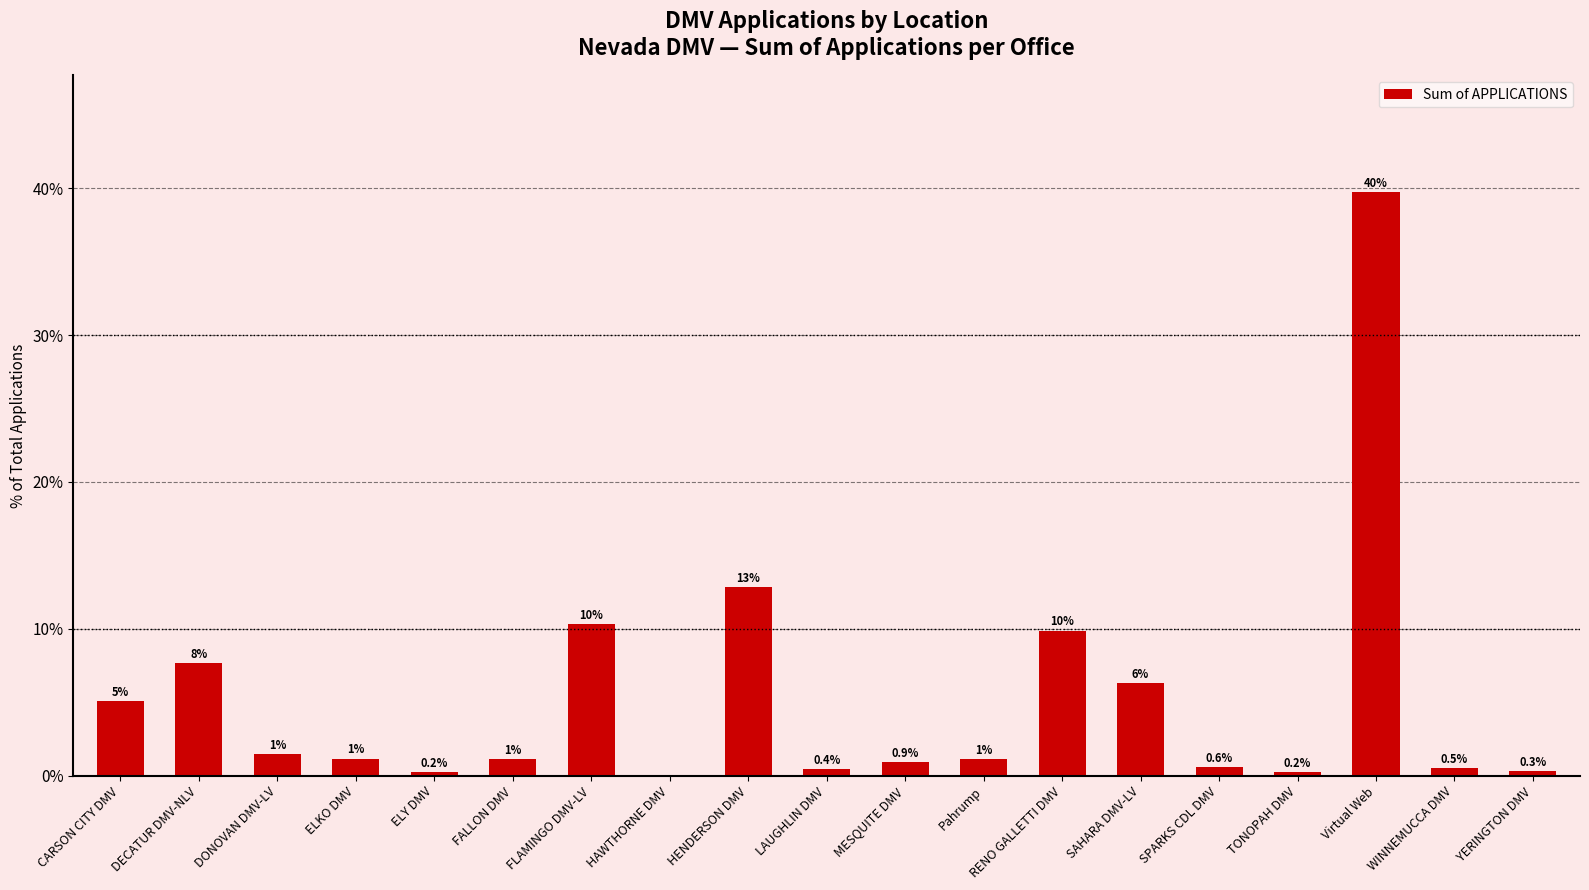

What is the sum of the values at Pahrump and FLAMINGO DMV-LV?

11.5